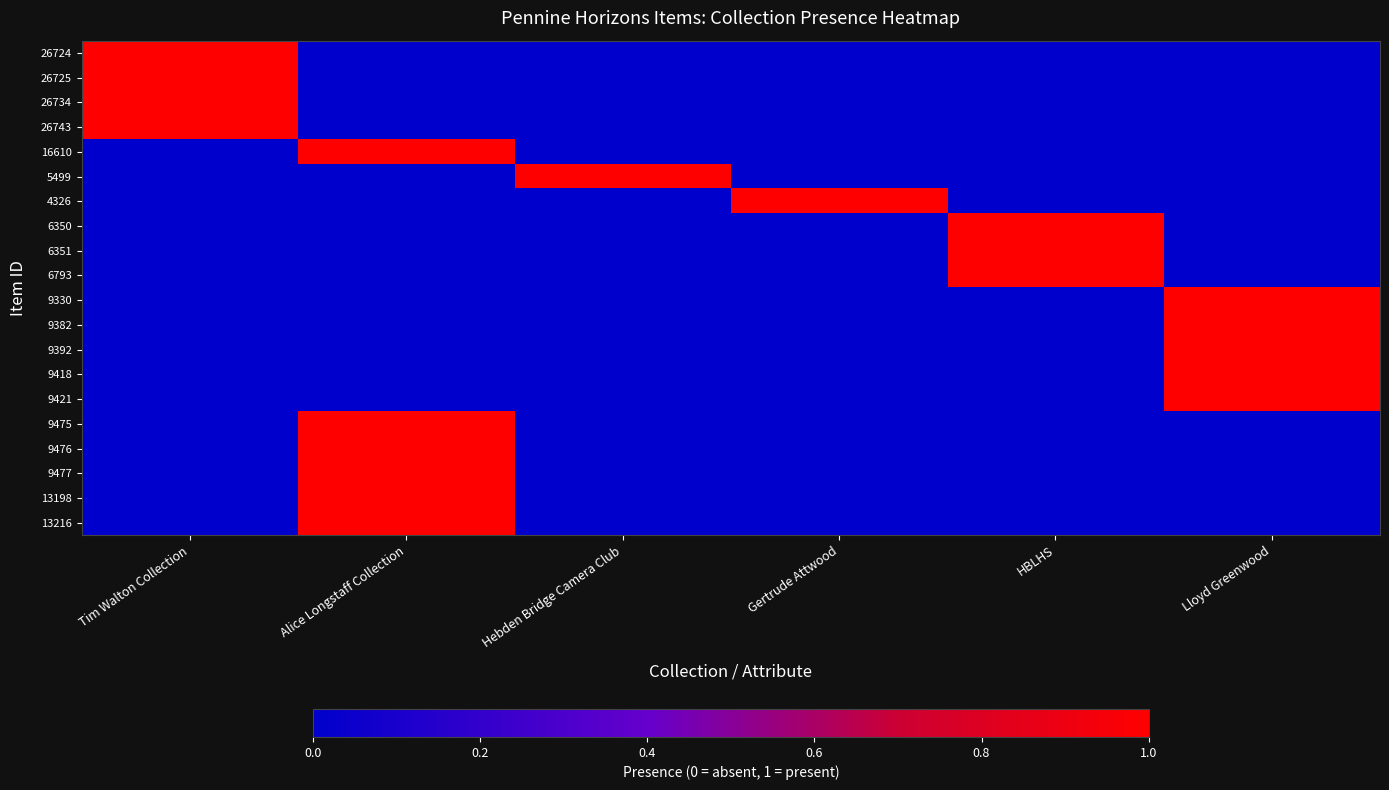

Which category has the lowest value across all series?

Alice Longstaff Collection